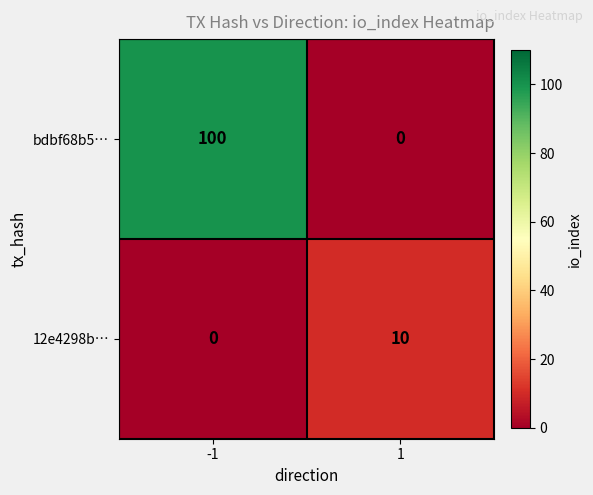

Rank the series at 1 from lowest to highest value.

bdbf68b5…, 12e4298b…